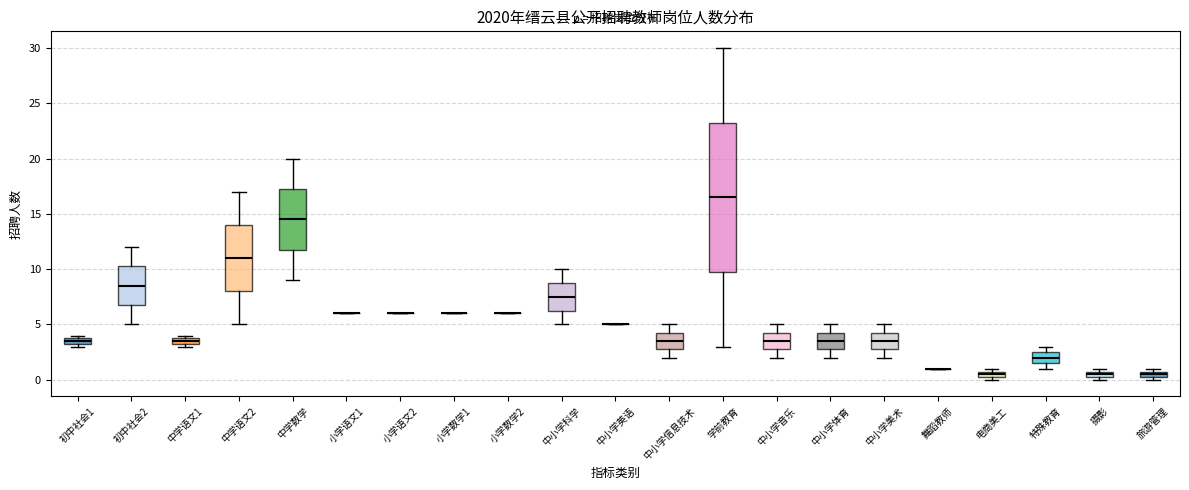

Where is the upper edge of the box for 中小学信息技术 on the y-axis? The values are not printed on the chart, so give them approximately, as read against the axis.

4.5